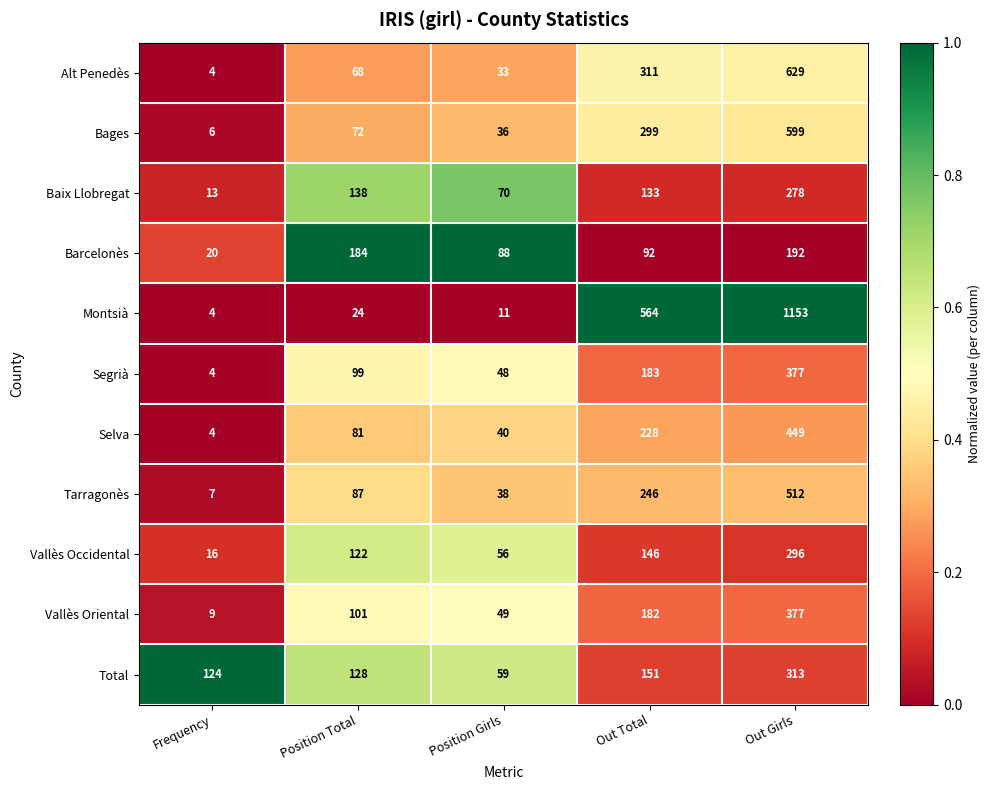

Between Position Total and Out Girls, which series saw the biggest shift?

Montsià